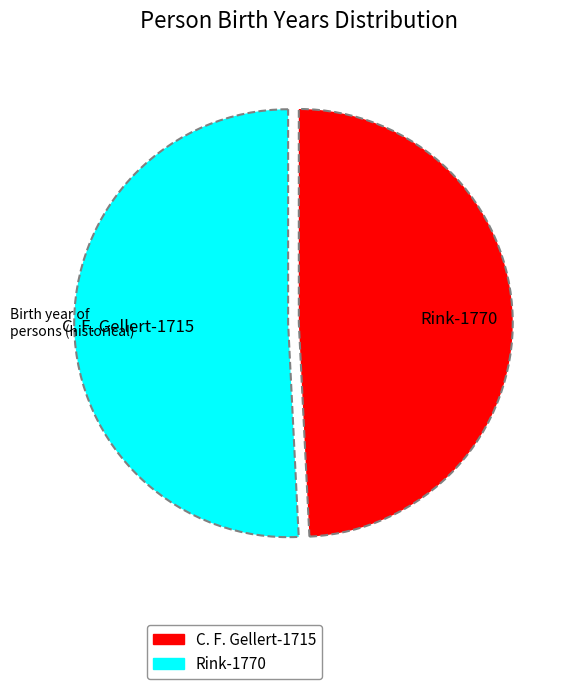

Which has a higher value, C. F. Gellert-1715 or Rink-1770?

Rink-1770